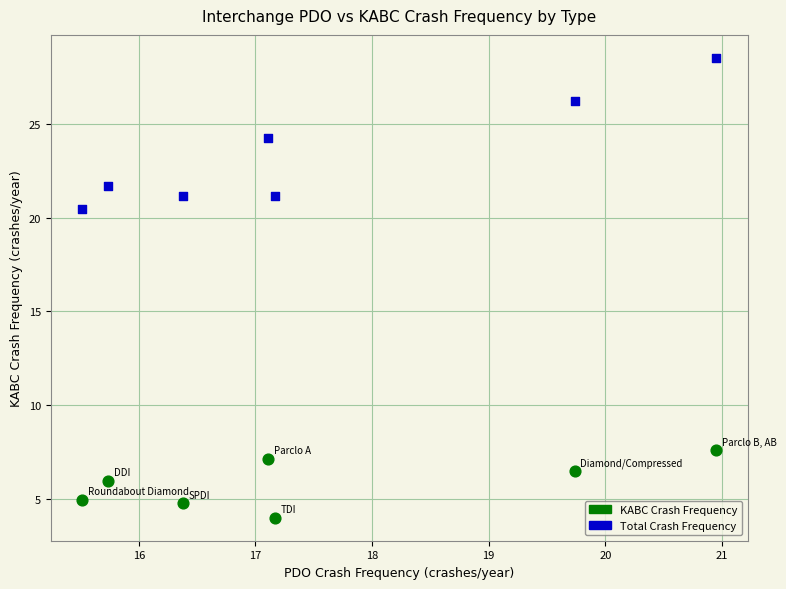

Across all data points, what is the range of X values (max minus min)?

5.4